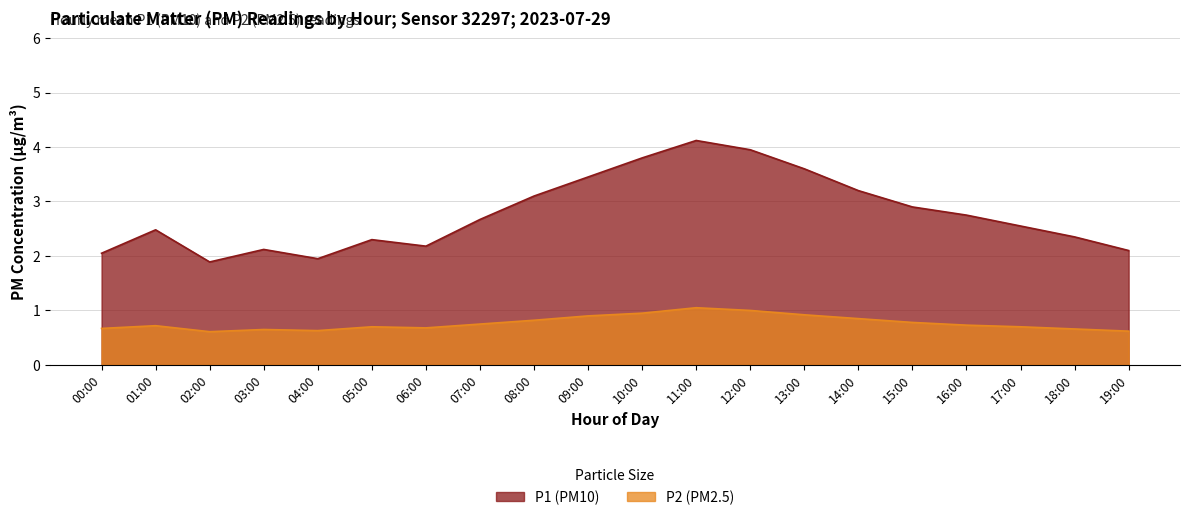

True or false: P2 has a value of 1.1 at 00:00.

False